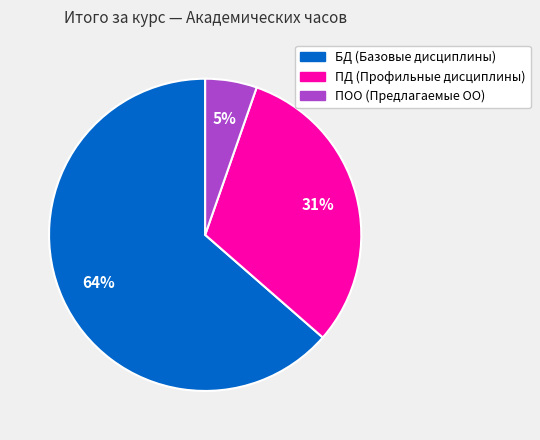

The БД (Базовые дисциплины) slice represents 51% of the pie. True or false?

False